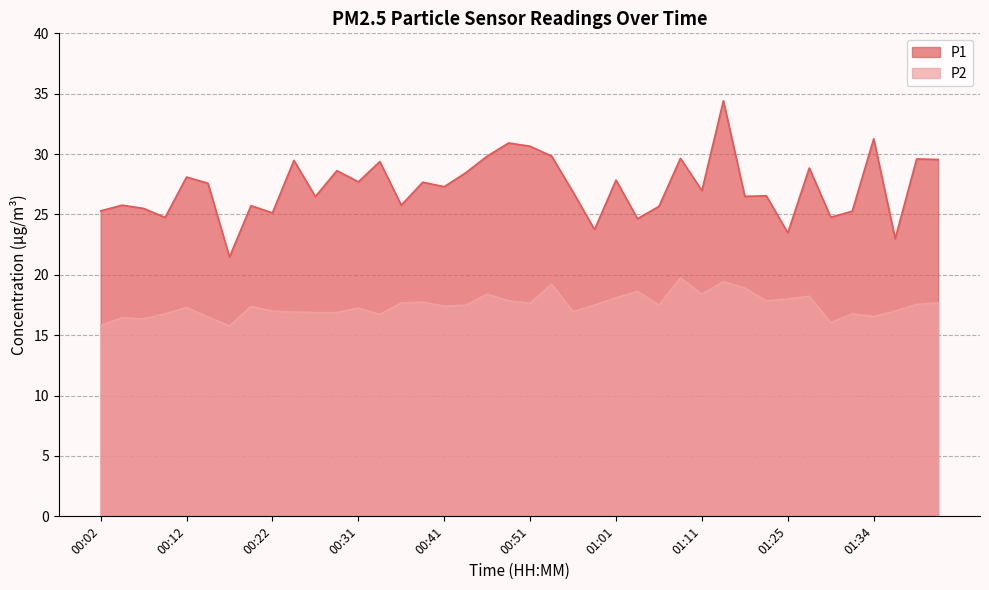

What is the approximate value of P2 at 00:54?

19.2